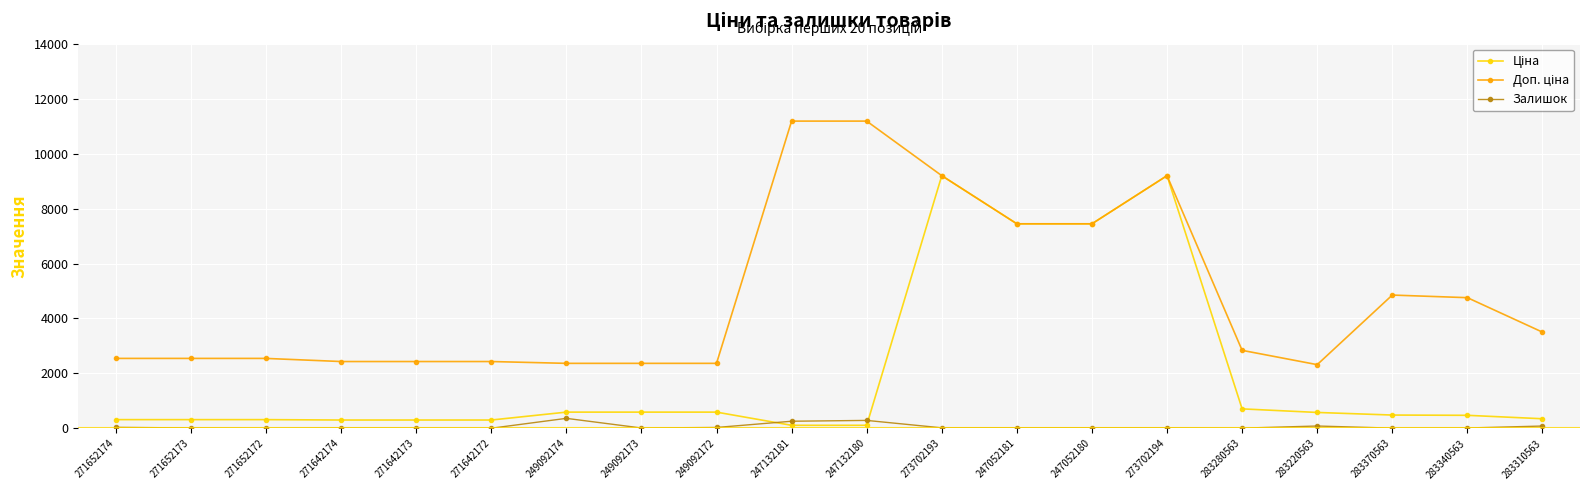

Is it true that Залишок equals 14.0 at 283340563?

True